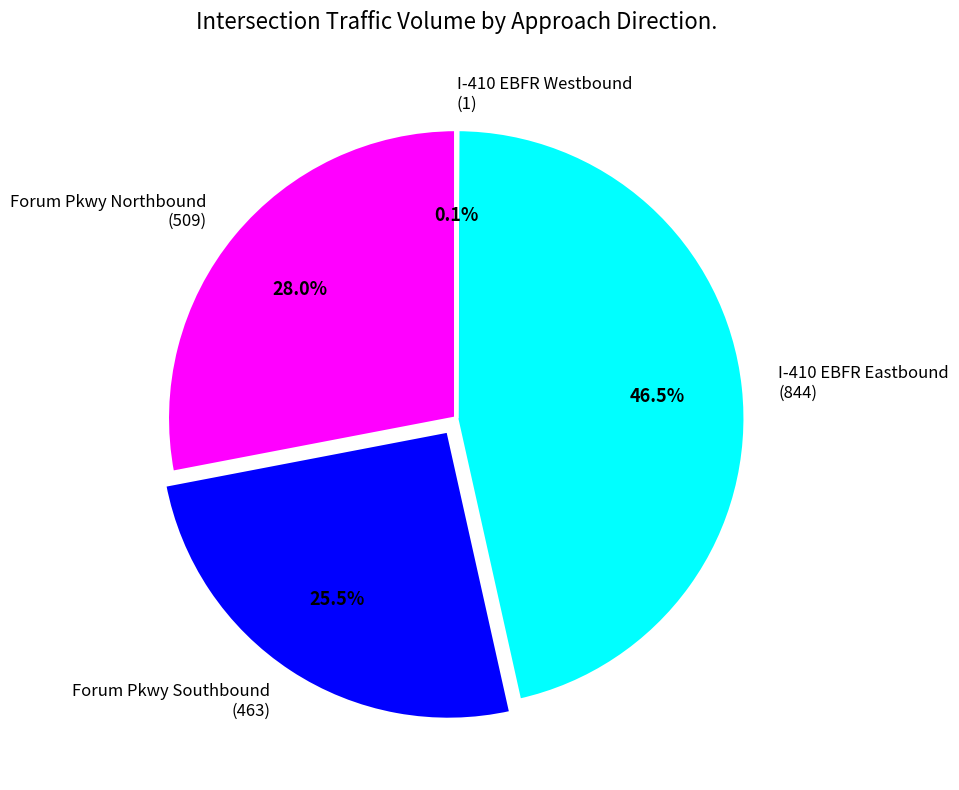

Is there any slice that represents more than half of the pie?

No